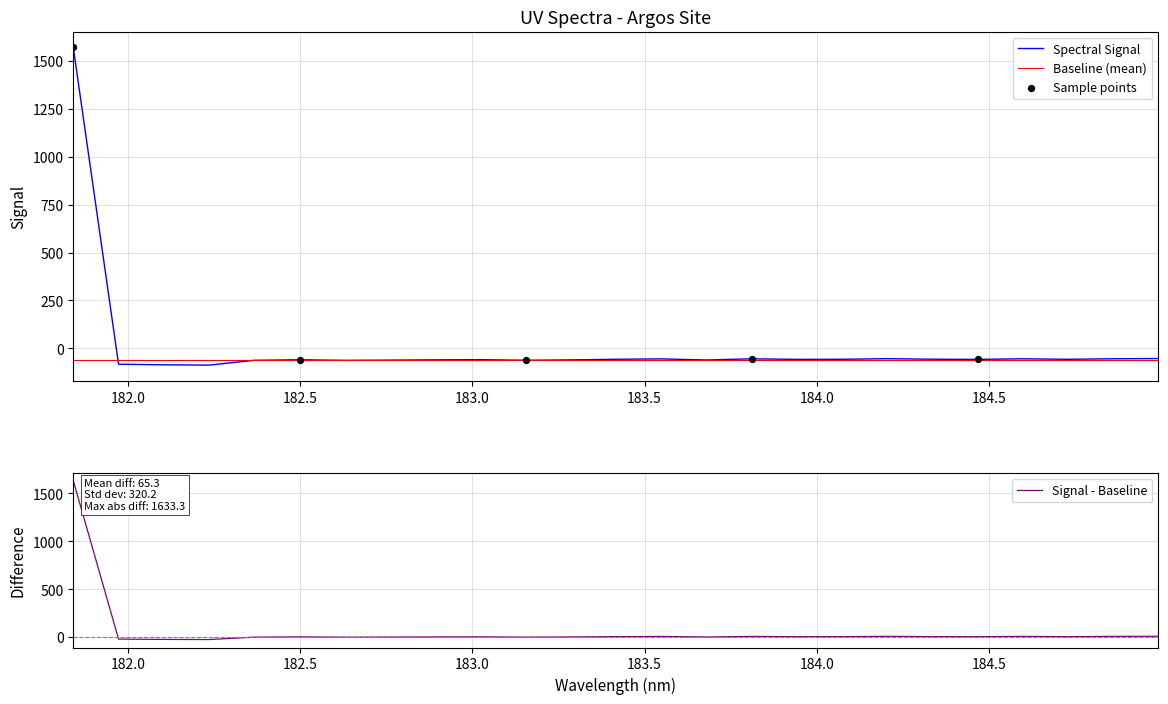

What is the highest value of the Spectral Signal series?

1571.4